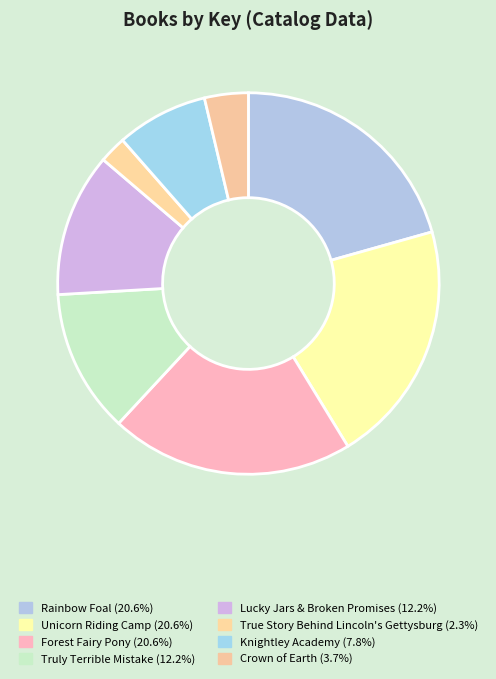

Does any single category account for the majority?

No